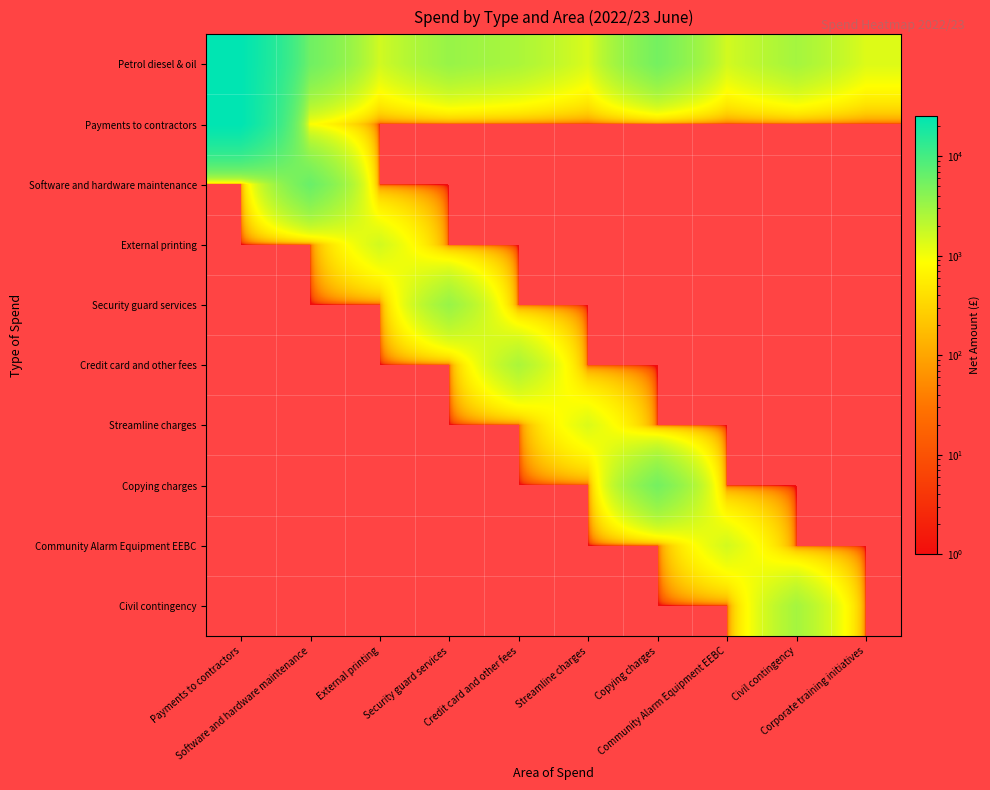

Reading right to left, transcribe all the data shown in this chart.

Petrol diesel & oil: Corporate training initiatives=1350.0	Civil contingency=2832.5	Community Alarm Equipment EEBC=1550.0	Copying charges=5363.3	Streamline charges=1384.4	Credit card and other fees=2620.9	Security guard services=3364.3	External printing=1582.8	Software and hardware maintenance=5771.7	Payments to contractors=25268.1
Payments to contractors: Corporate training initiatives=0.0	Civil contingency=0.0	Community Alarm Equipment EEBC=0.0	Copying charges=0.0	Streamline charges=0.0	Credit card and other fees=0.0	Security guard services=0.0	External printing=0.0	Software and hardware maintenance=892.5	Payments to contractors=25388.1
Software and hardware maintenance: Corporate training initiatives=0.0	Civil contingency=0.0	Community Alarm Equipment EEBC=0.0	Copying charges=0.0	Streamline charges=0.0	Credit card and other fees=0.0	Security guard services=0.0	External printing=0.0	Software and hardware maintenance=6255.8	Payments to contractors=0.0
External printing: Corporate training initiatives=0.0	Civil contingency=0.0	Community Alarm Equipment EEBC=0.0	Copying charges=0.0	Streamline charges=0.0	Credit card and other fees=0.0	Security guard services=0.0	External printing=1582.8	Software and hardware maintenance=0.0	Payments to contractors=0.0
Security guard services: Corporate training initiatives=0.0	Civil contingency=0.0	Community Alarm Equipment EEBC=0.0	Copying charges=0.0	Streamline charges=0.0	Credit card and other fees=0.0	Security guard services=3364.3	External printing=0.0	Software and hardware maintenance=0.0	Payments to contractors=0.0
Credit card and other fees: Corporate training initiatives=0.0	Civil contingency=0.0	Community Alarm Equipment EEBC=0.0	Copying charges=0.0	Streamline charges=0.0	Credit card and other fees=2620.9	Security guard services=0.0	External printing=0.0	Software and hardware maintenance=0.0	Payments to contractors=0.0
Streamline charges: Corporate training initiatives=0.0	Civil contingency=0.0	Community Alarm Equipment EEBC=0.0	Copying charges=0.0	Streamline charges=1384.4	Credit card and other fees=0.0	Security guard services=0.0	External printing=0.0	Software and hardware maintenance=0.0	Payments to contractors=0.0
Copying charges: Corporate training initiatives=0.0	Civil contingency=0.0	Community Alarm Equipment EEBC=0.0	Copying charges=5363.3	Streamline charges=0.0	Credit card and other fees=0.0	Security guard services=0.0	External printing=0.0	Software and hardware maintenance=0.0	Payments to contractors=0.0
Community Alarm Equipment EEBC: Corporate training initiatives=0.0	Civil contingency=0.0	Community Alarm Equipment EEBC=1550.0	Copying charges=0.0	Streamline charges=0.0	Credit card and other fees=0.0	Security guard services=0.0	External printing=0.0	Software and hardware maintenance=0.0	Payments to contractors=0.0
Civil contingency: Corporate training initiatives=0.0	Civil contingency=2832.5	Community Alarm Equipment EEBC=0.0	Copying charges=0.0	Streamline charges=0.0	Credit card and other fees=0.0	Security guard services=0.0	External printing=0.0	Software and hardware maintenance=0.0	Payments to contractors=0.0